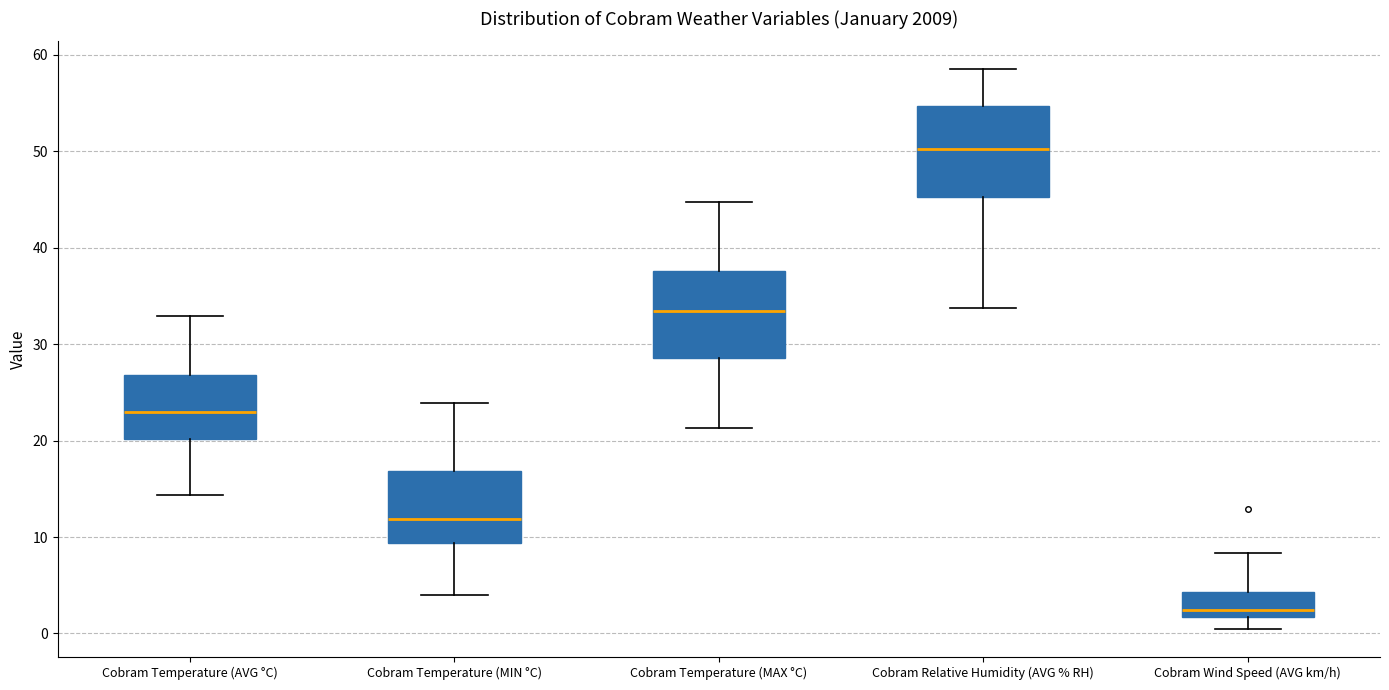

Where does the upper whisker of the box for Cobram Temperature (AVG °C) end on the y-axis? The values are not printed on the chart, so give them approximately, as read against the axis.

33